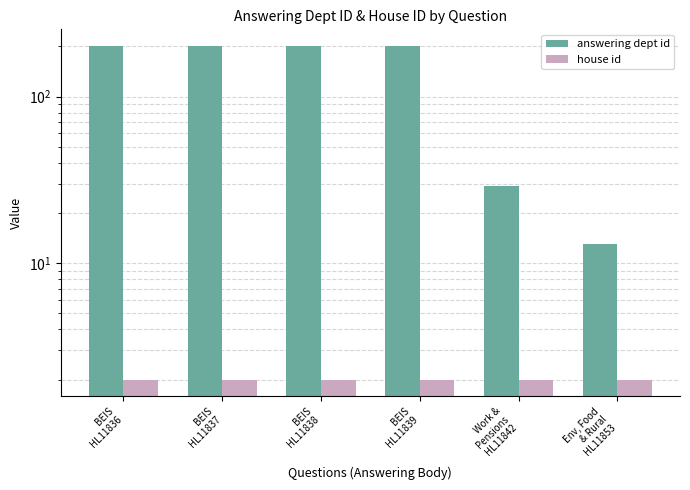

What is the average value of the answering dept id series?

141